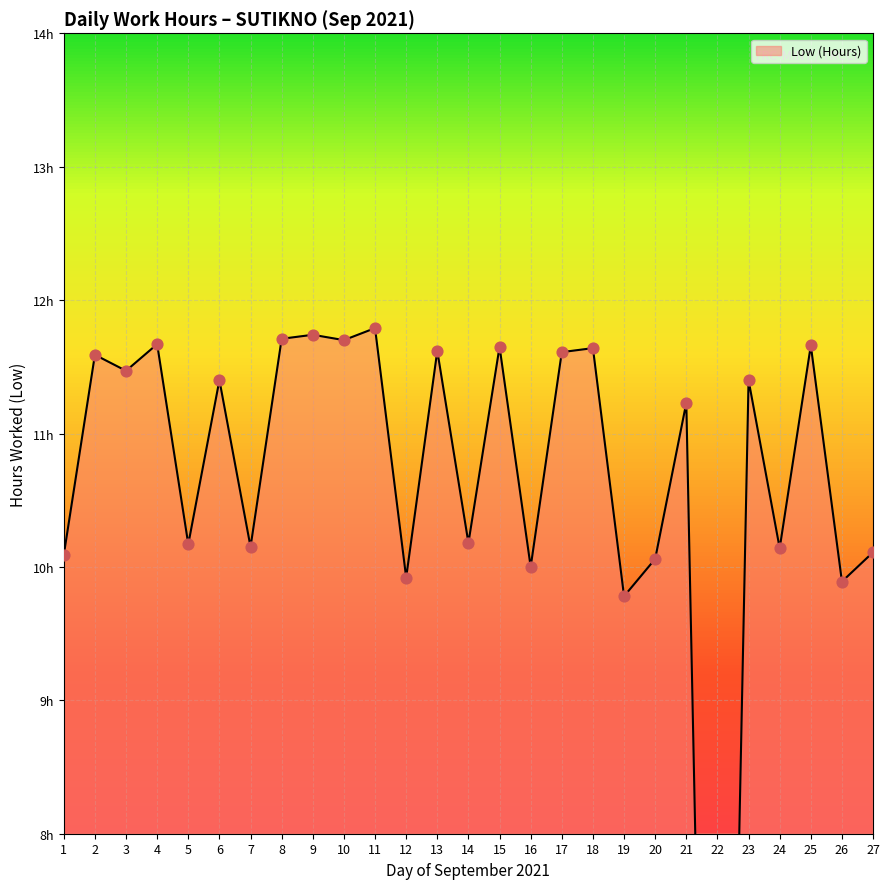

Between 5 and 19, which is larger?

5